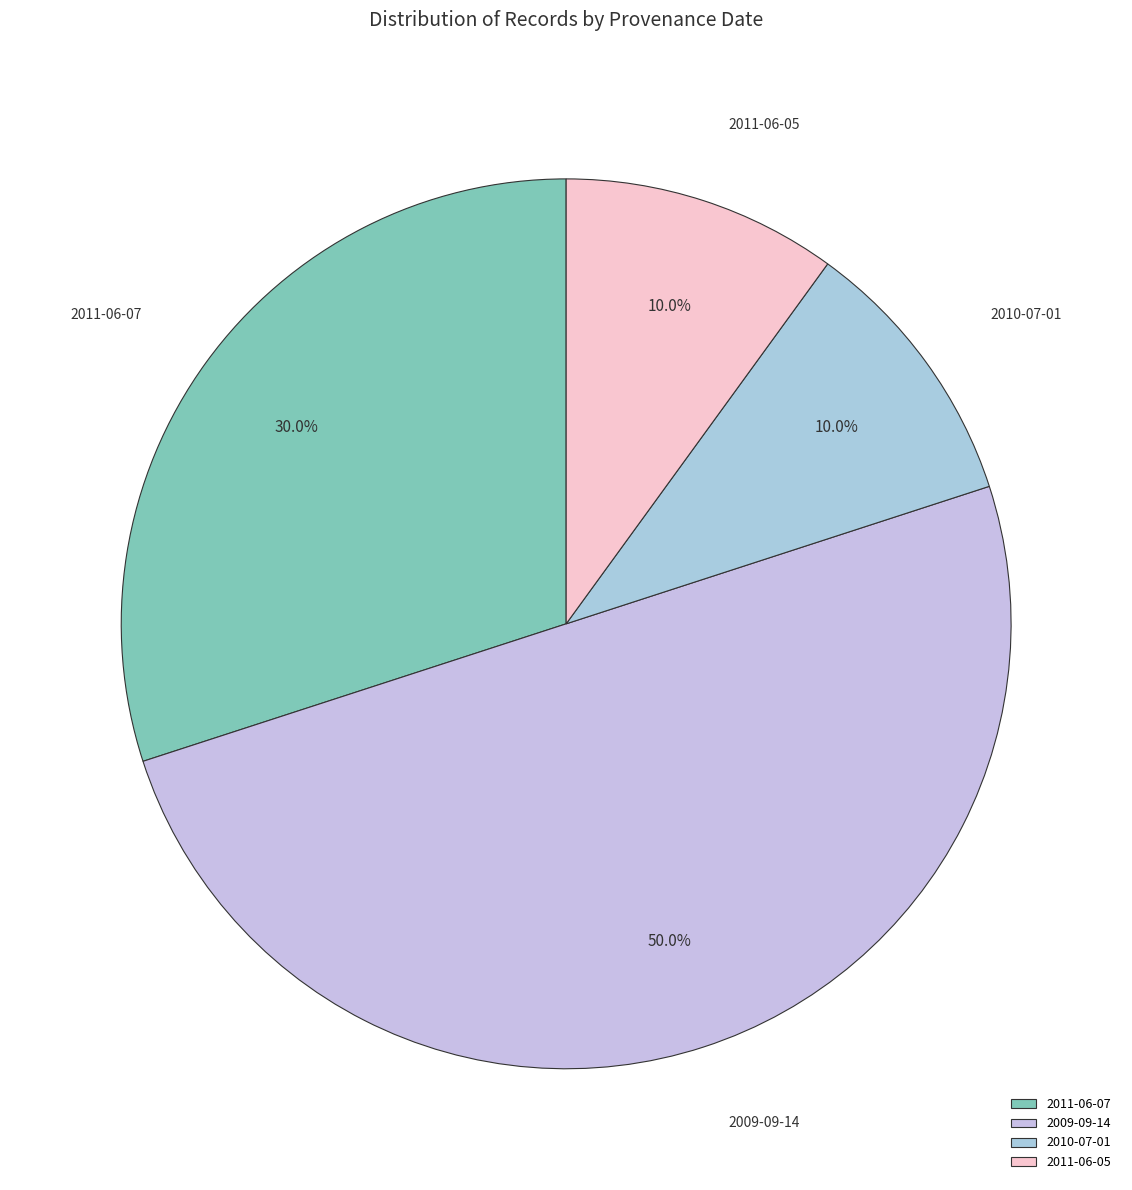

To the nearest percent, what percentage of the pie is 2010-07-01?

10%